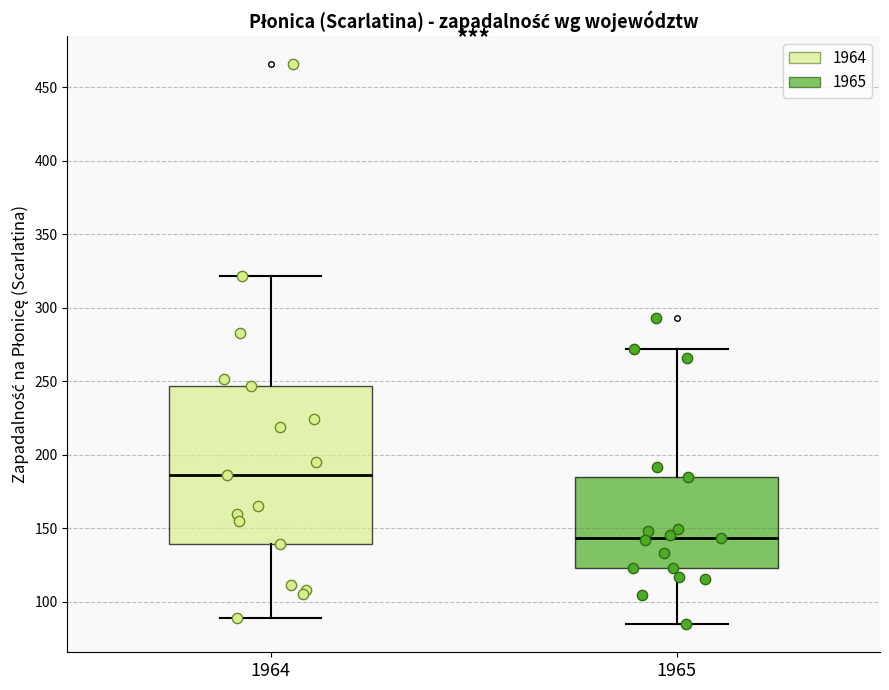

Where does the lower whisker of the box at x = 1965 end on the y-axis? The values are not printed on the chart, so give them approximately, as read against the axis.

85